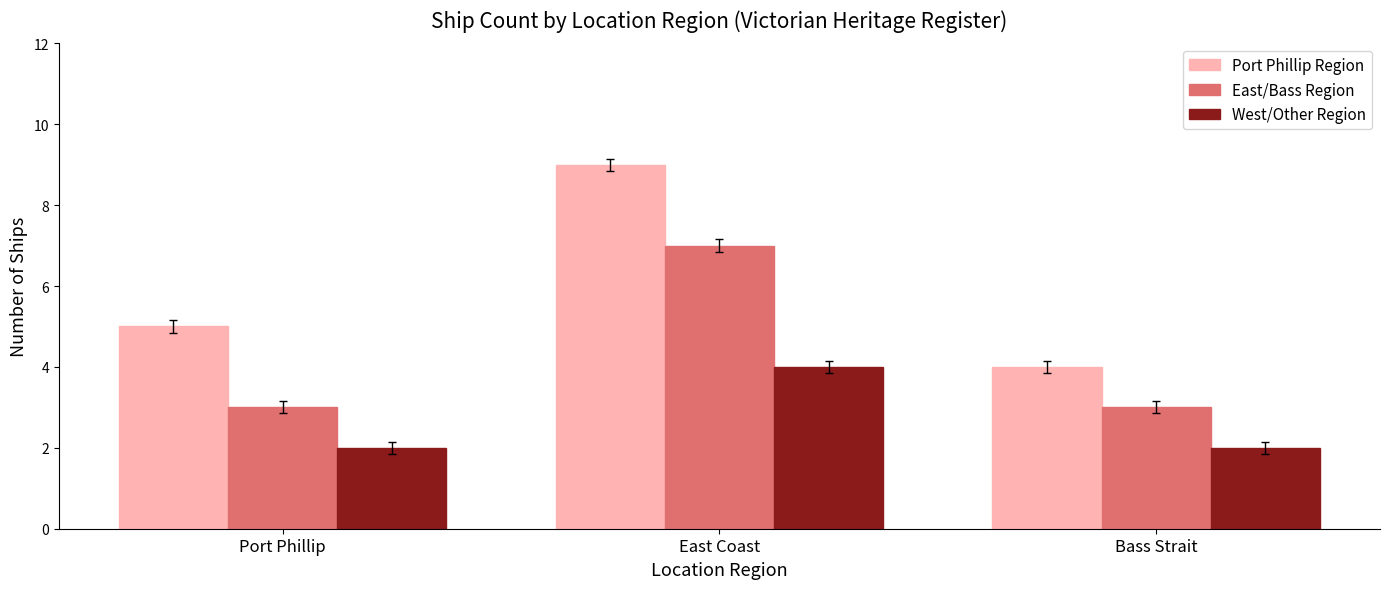

Count the number of data series in this chart.

3